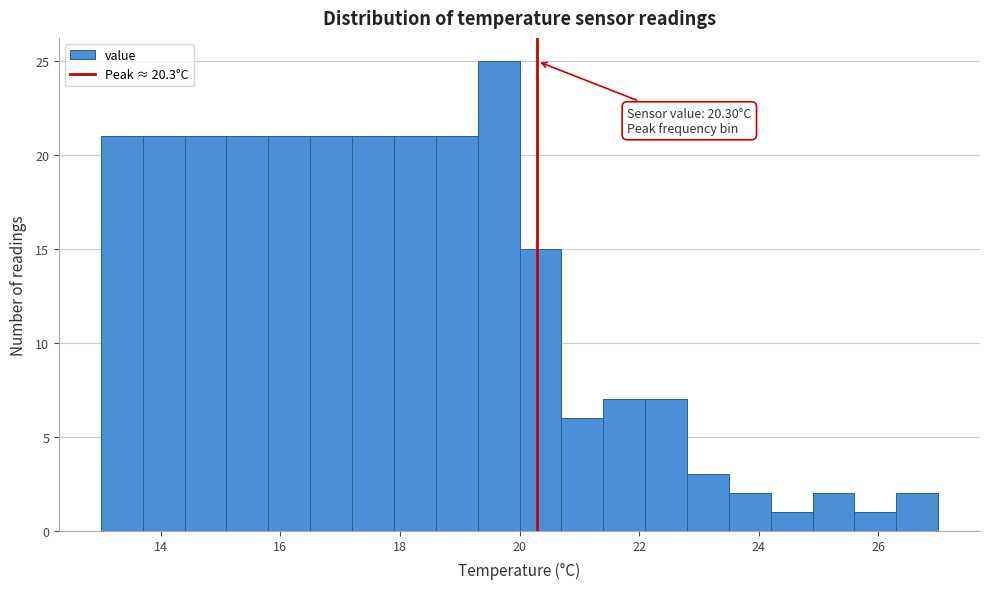

Around what value on the x-axis is the tallest bar? Give the approximate position of its centre, as read against the axis.

19.6